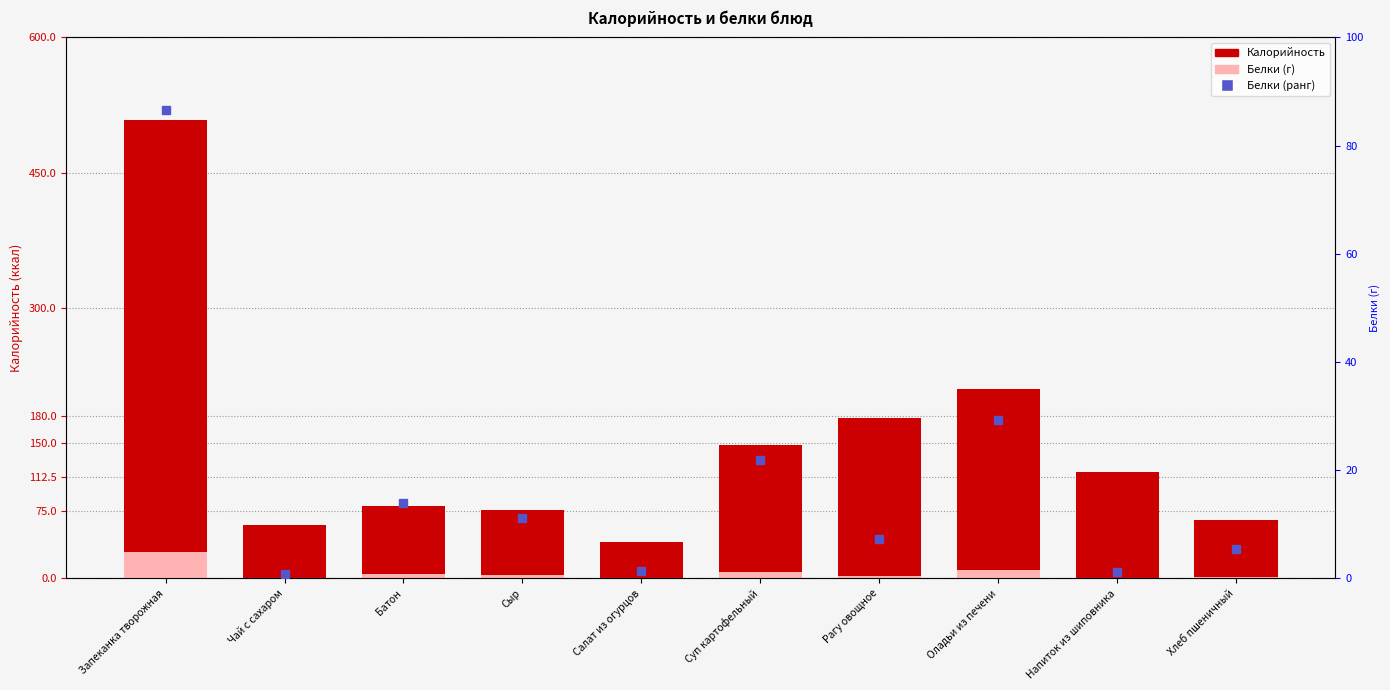

What is the sum of all Калорийность values?

1482.9